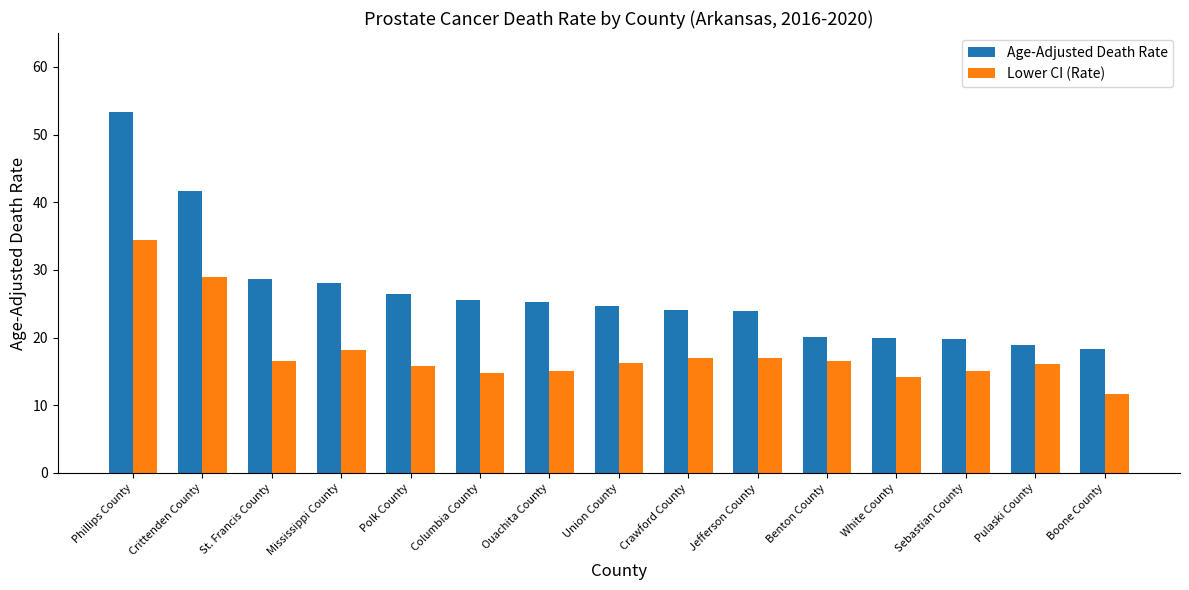

What value does the Lower CI (Rate) series have at White County?

14.1